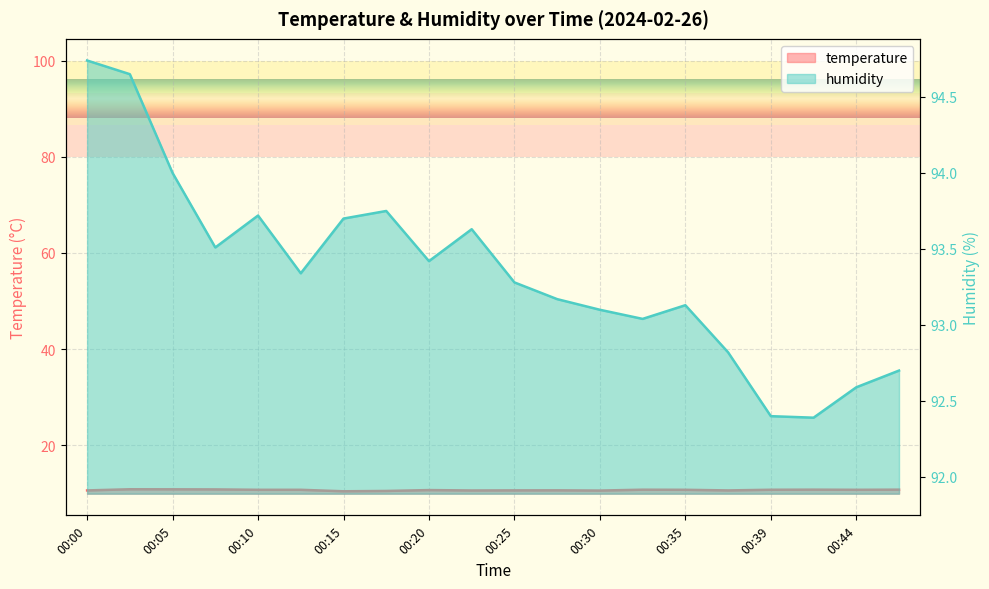

What is the minimum value shown in the chart?

10.4